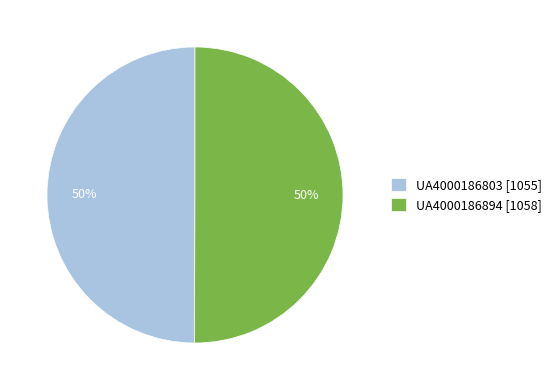

What is the ratio of the value at UA4000186894 [1058] to the value at UA4000186803 [1055]?

1.0